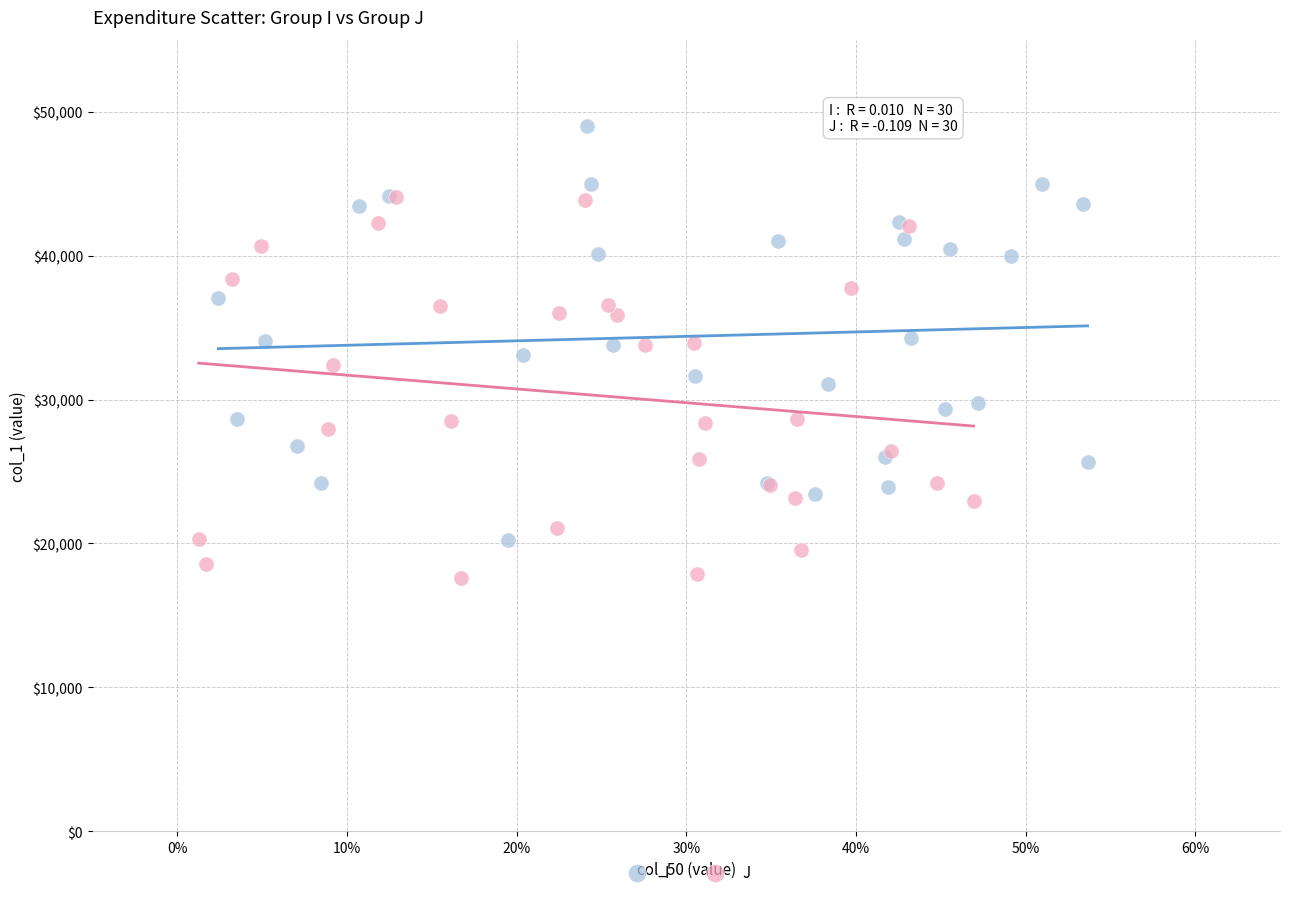

Which series has the widest spread of Y values?

I